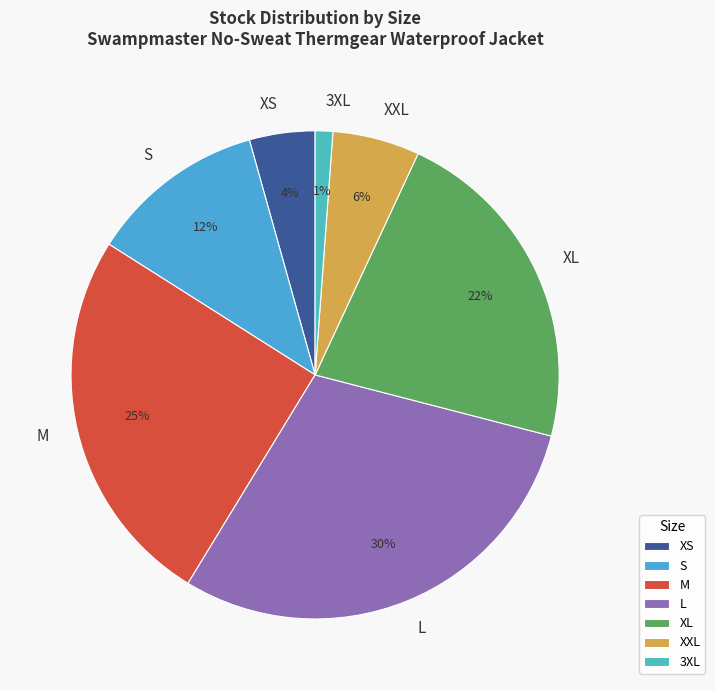

To the nearest percent, what is the average slice percentage?

14%